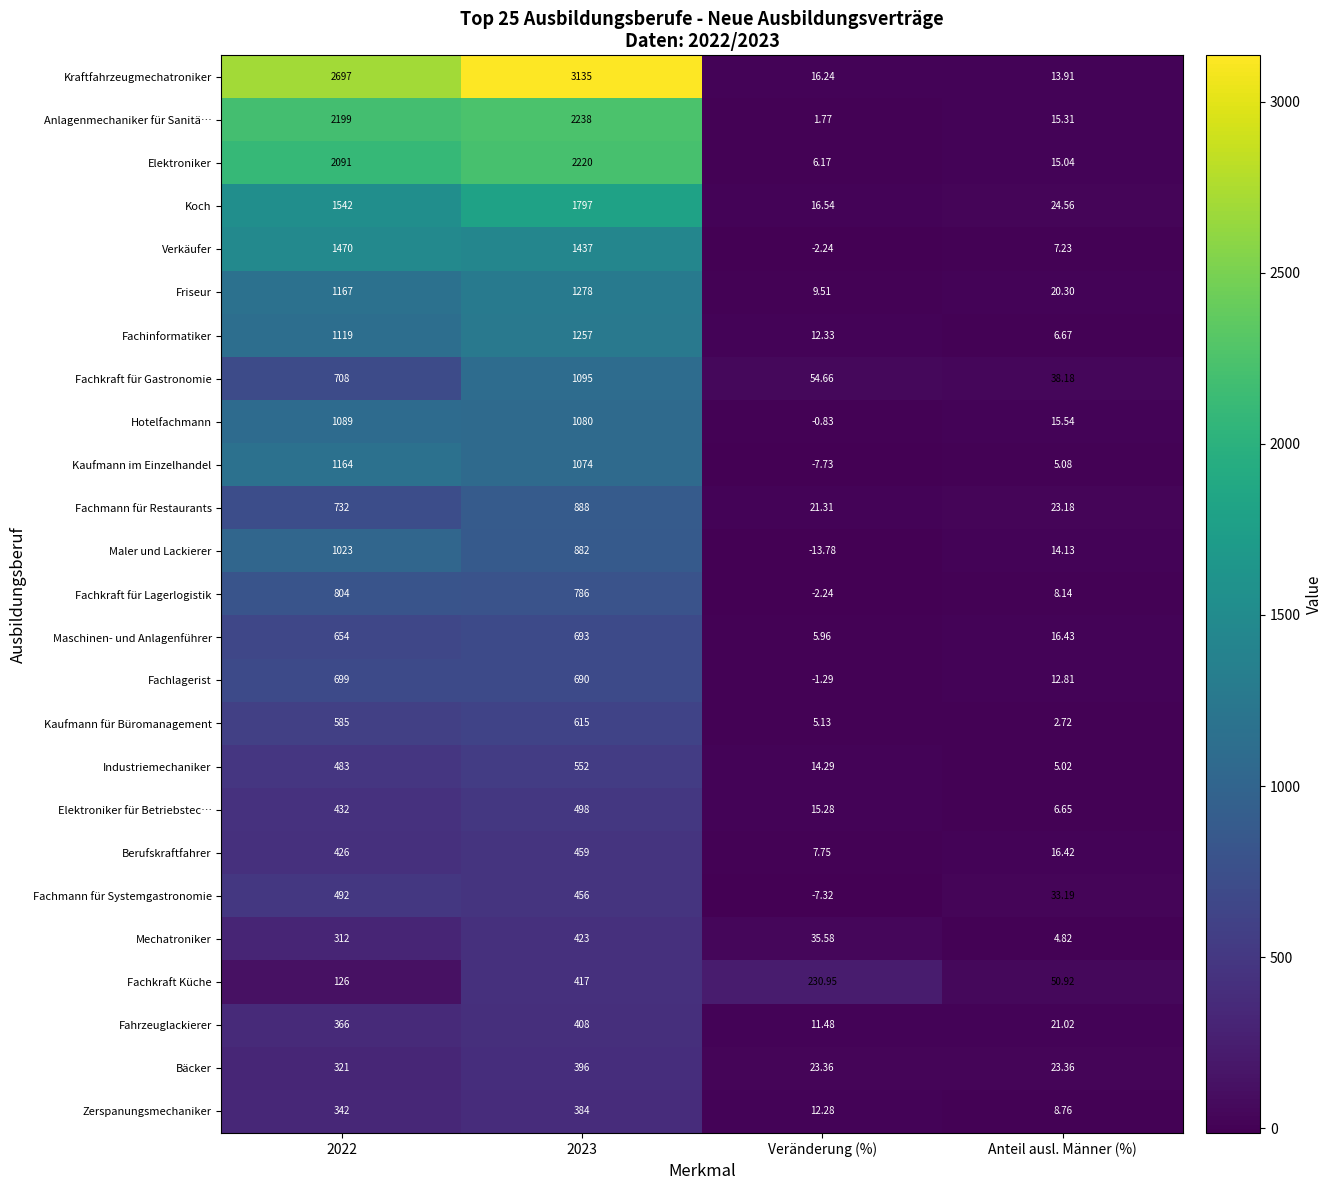

How many data points does each series have?

4